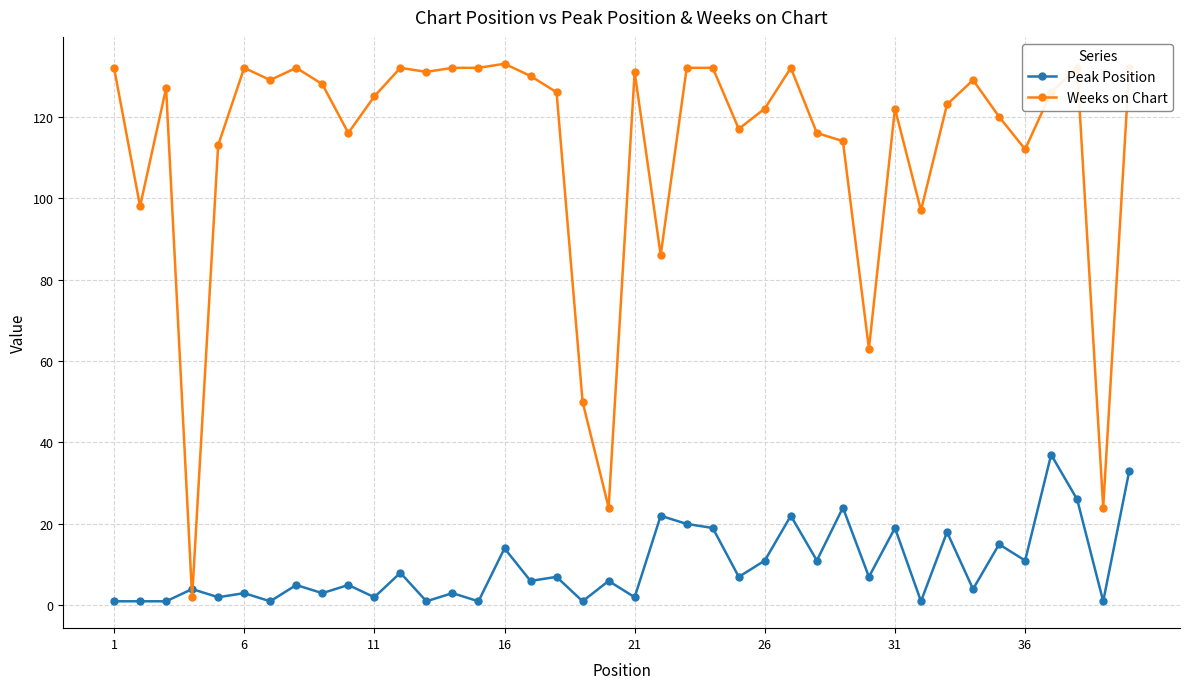

What is the average value of the Weeks on Chart series?

112